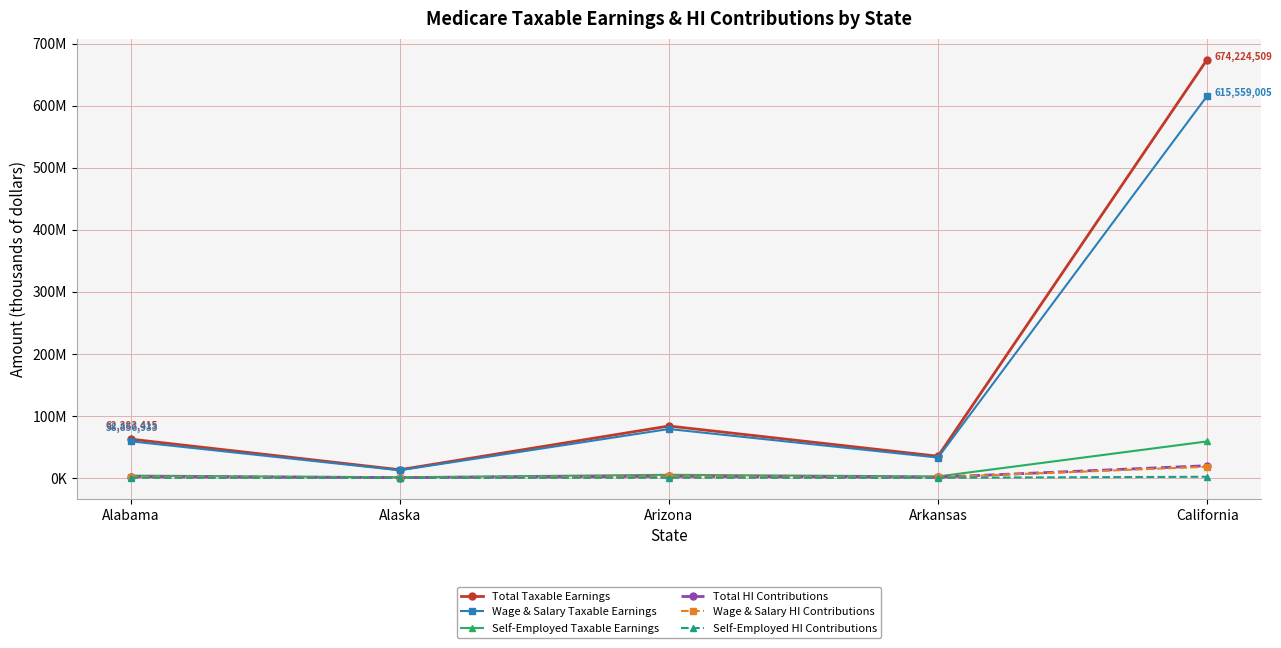

Reading right to left, list all the values displayed in this chart.

Total Taxable Earnings: California=674224509	Arkansas=34826981	Arizona=83504928	Alaska=13032195	Alabama=62383415
Wage & Salary Taxable Earnings: California=615559005	Arkansas=32646234	Arizona=78654465	Alaska=12146992	Alabama=58856933
Self-Employed Taxable Earnings: California=58665504	Arkansas=2180747	Arizona=4850463	Alaska=885203	Alabama=3526483
Total HI Contributions: California=19552511	Arkansas=1009982	Arizona=2421643	Alaska=377934	Alabama=1809119
Wage & Salary HI Contributions: California=17851211	Arkansas=946741	Arizona=2280979	Alaska=352263	Alabama=1706851
Self-Employed HI Contributions: California=1701300	Arkansas=63242	Arizona=140663	Alaska=25671	Alabama=102268